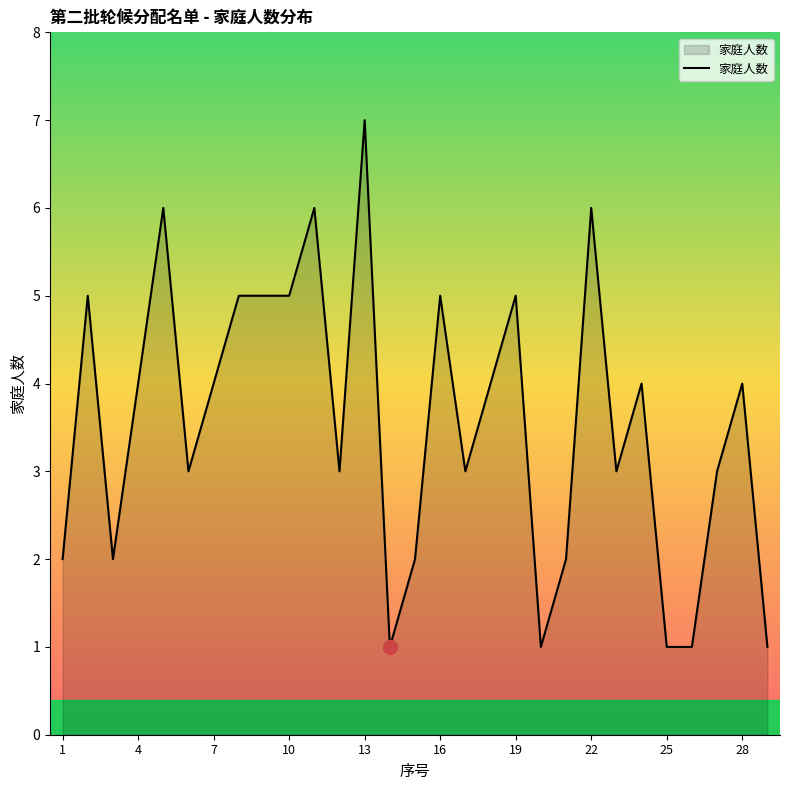

What is the difference between the maximum and minimum values?

6